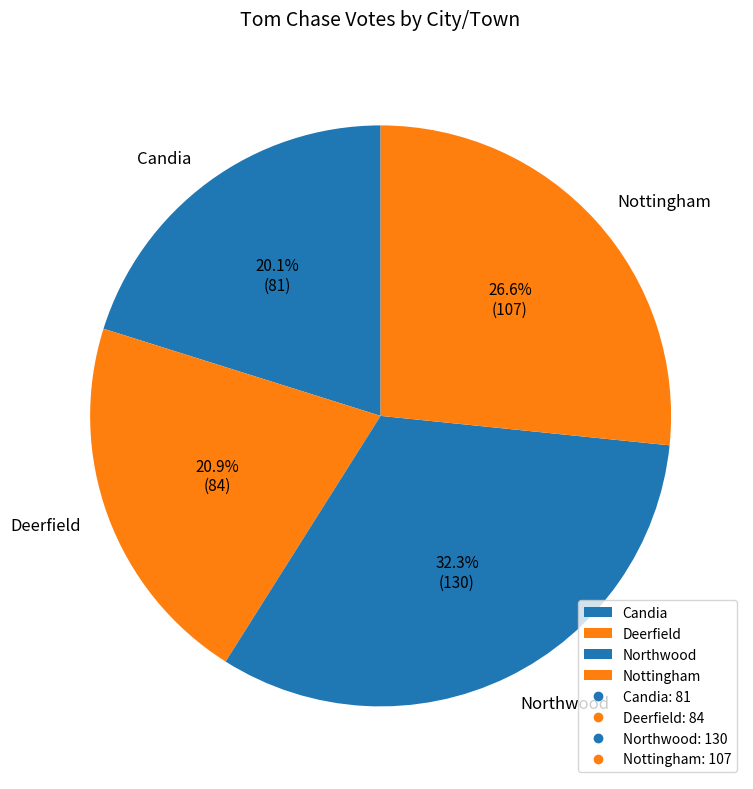

What is the largest slice in the pie chart?

Northwood